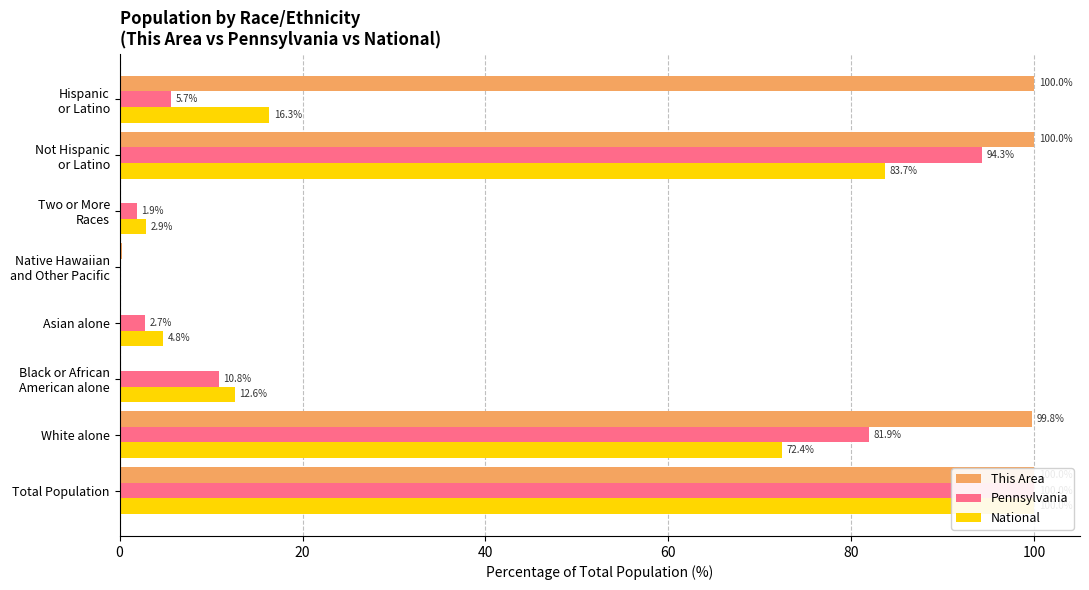

Which series has the largest total across all categories?

This Area